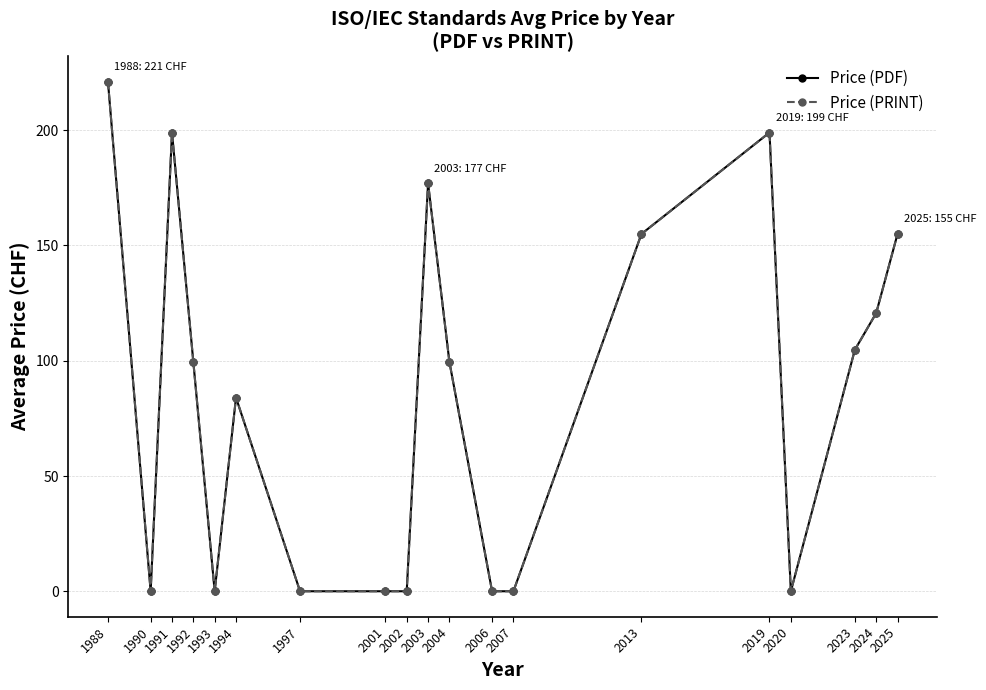

Read the Price (PRINT) value at 2019.

199.0